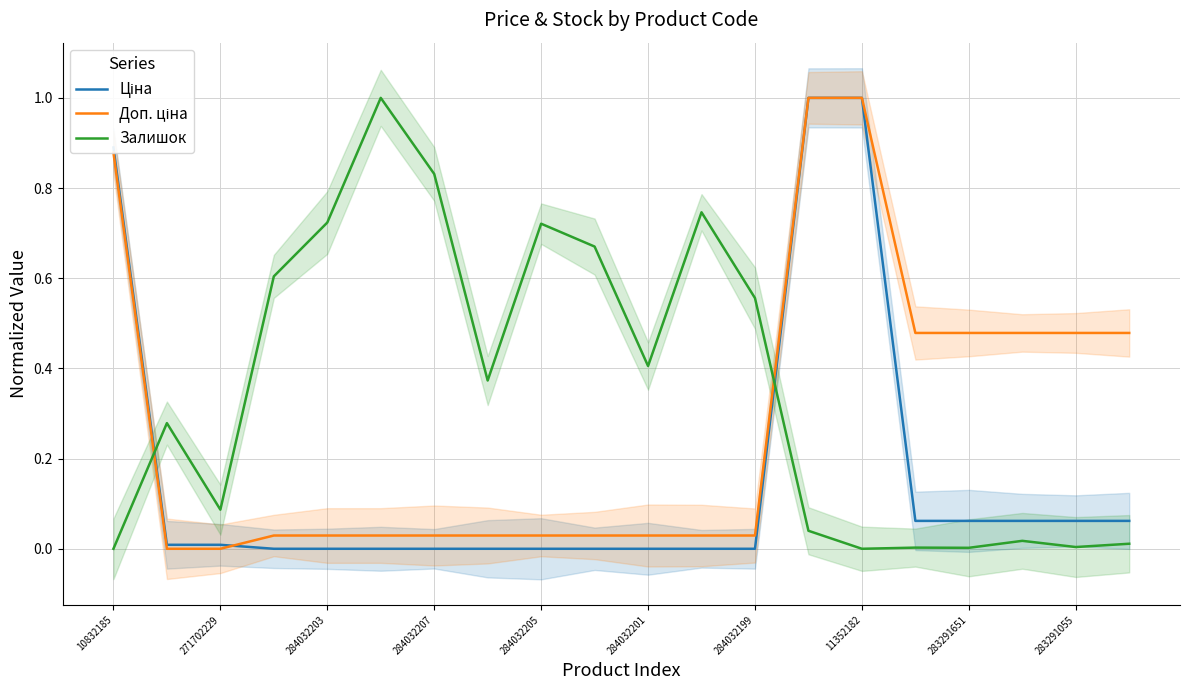

How many times do Ціна and Залишок cross each other?

2